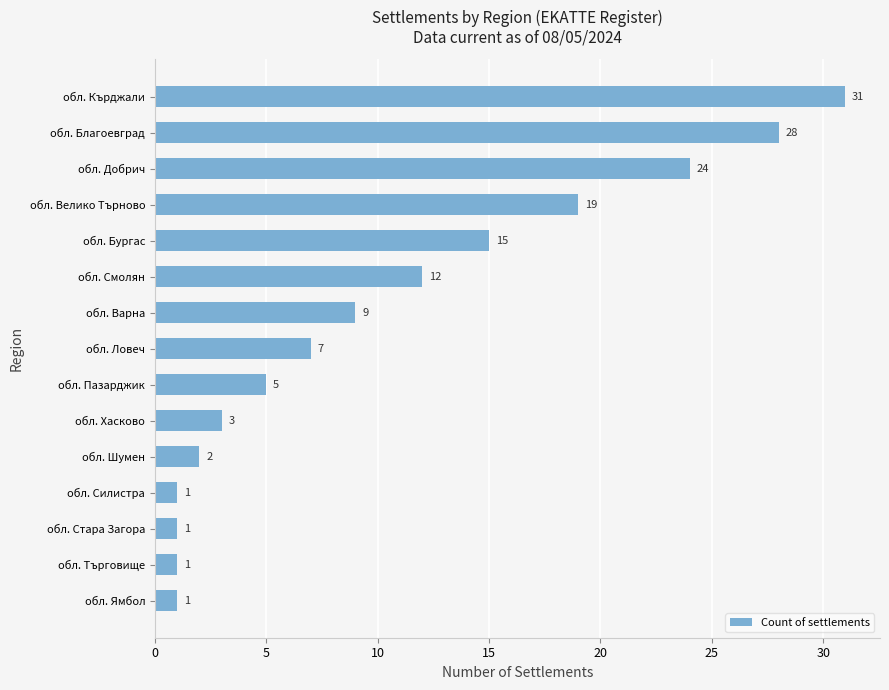

What is the difference between the values at обл. Силистра and обл. Благоевград?

27